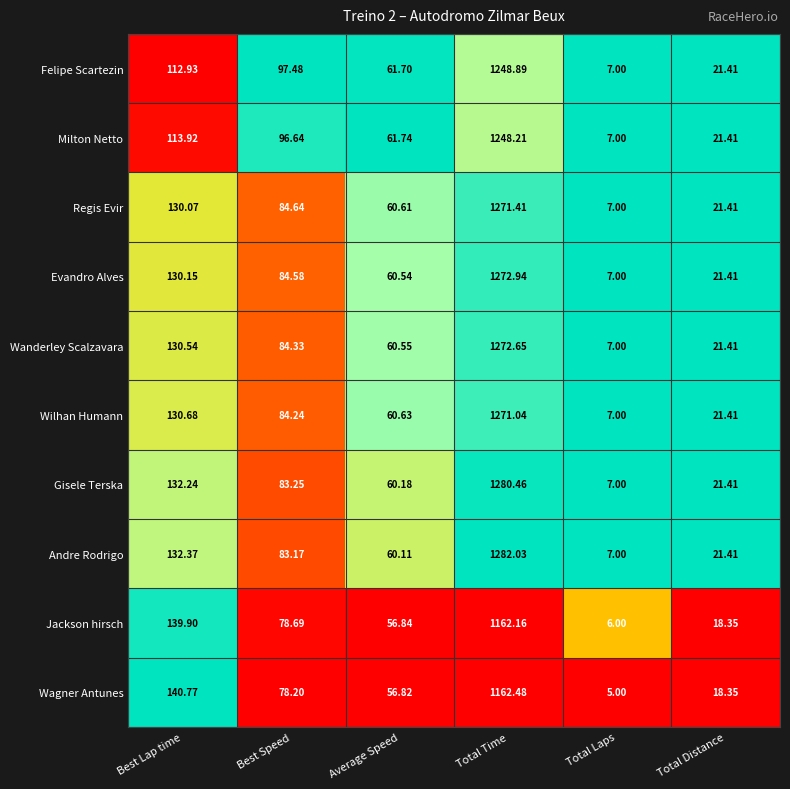

Where is Regis Evir nearest to the value 639?

Best Lap time